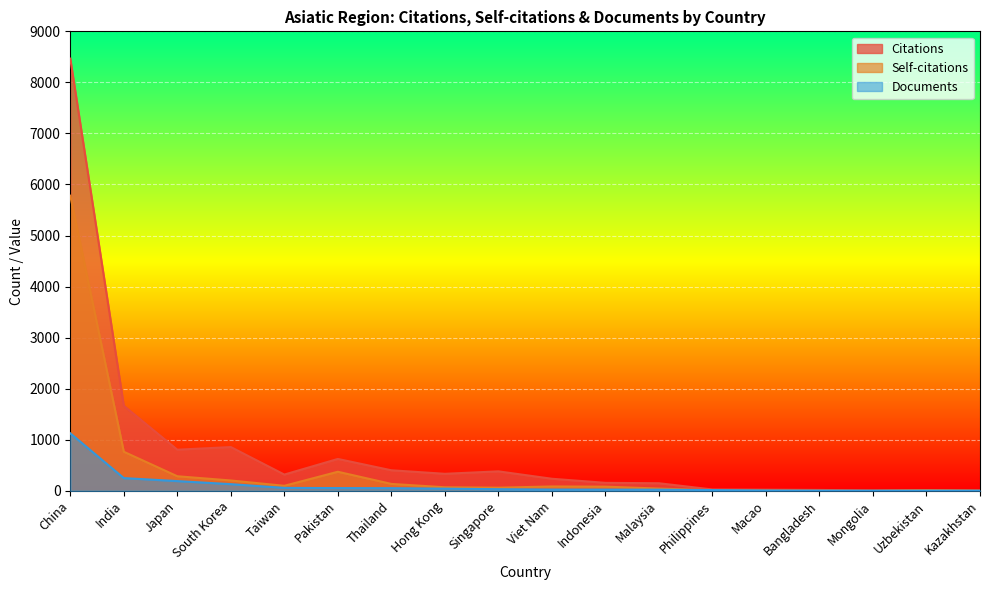

True or false: Citations has more than 0 points higher than both neighbors.

True